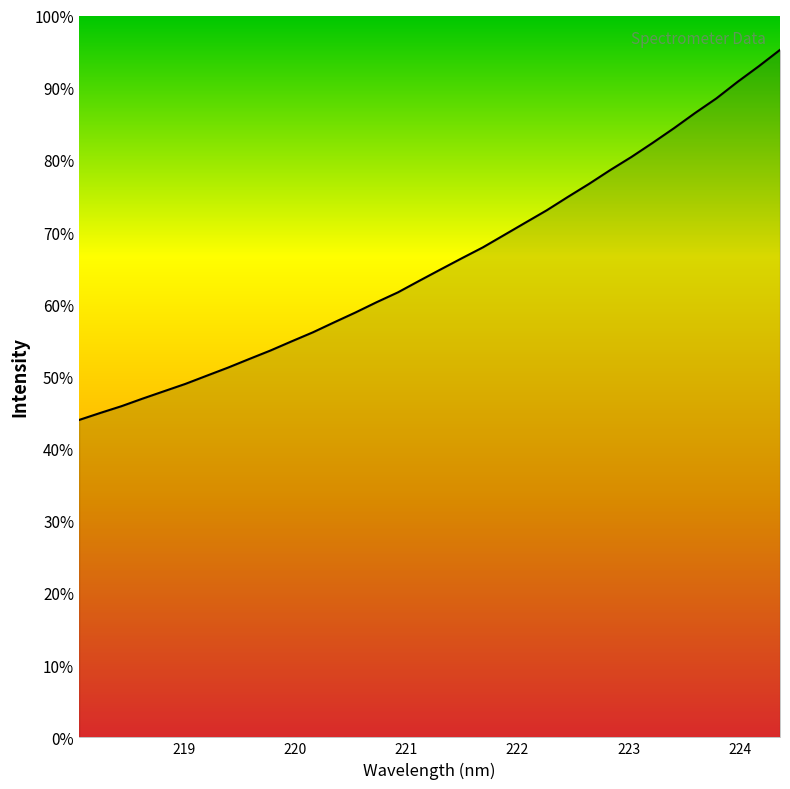

Does the chart have visible grid lines?

No